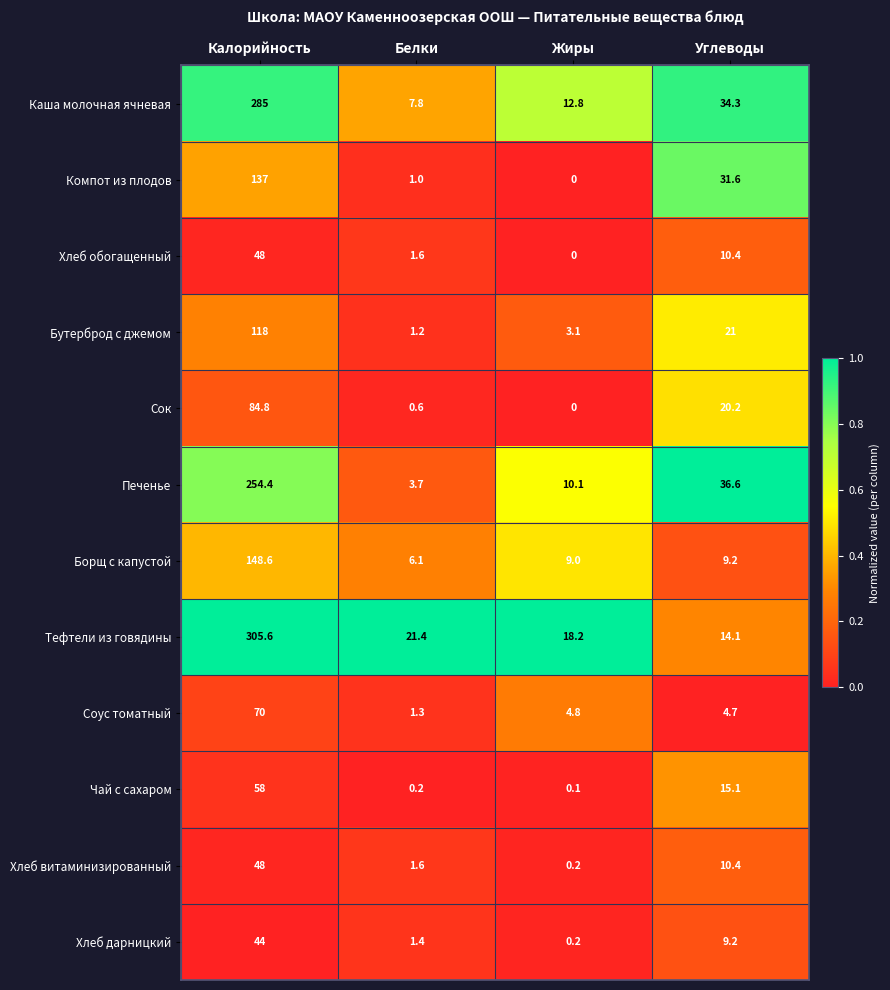

Rank the categories by Печенье value from lowest to highest.

Белки, Жиры, Углеводы, Калорийность